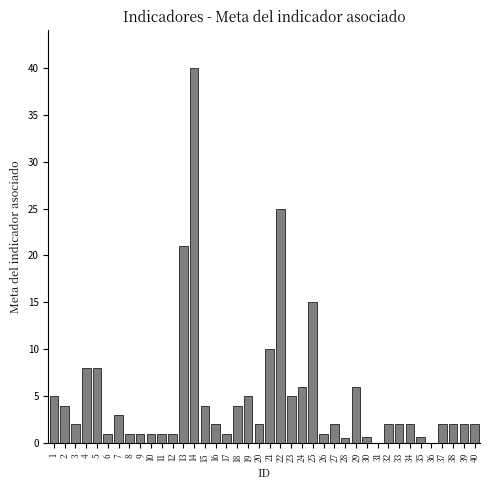

Where is the data nearest to the value 20?

13